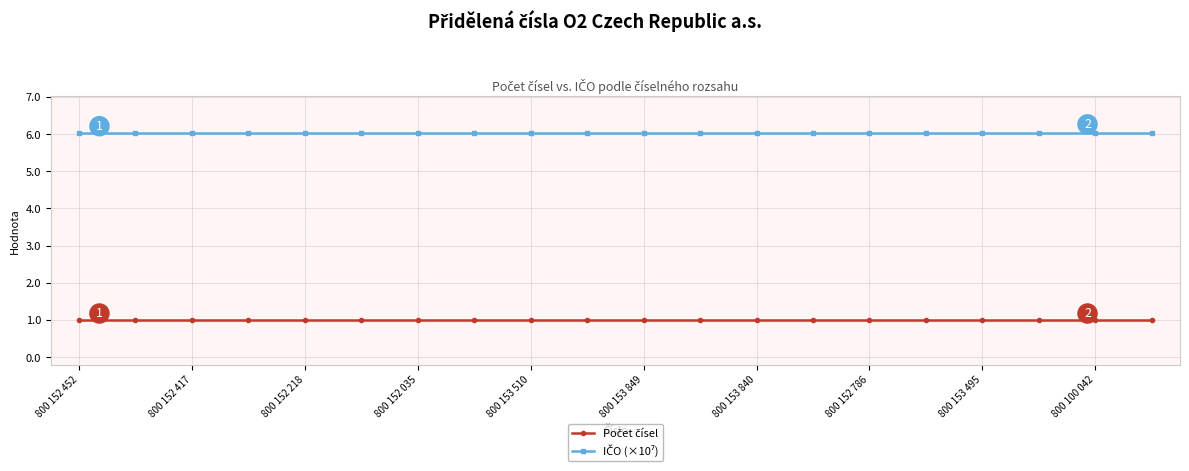

At how many categories does at least one series exceed 3?

20